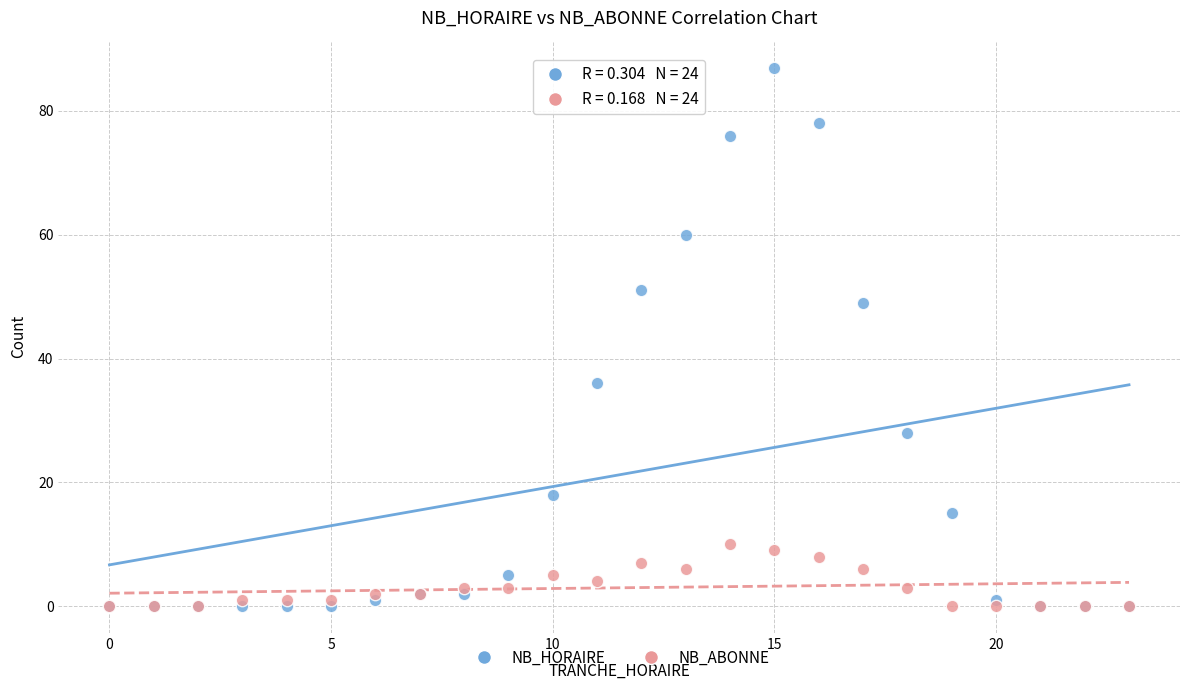

In the NB_HORAIRE series, what Y value is closest to 43?

49